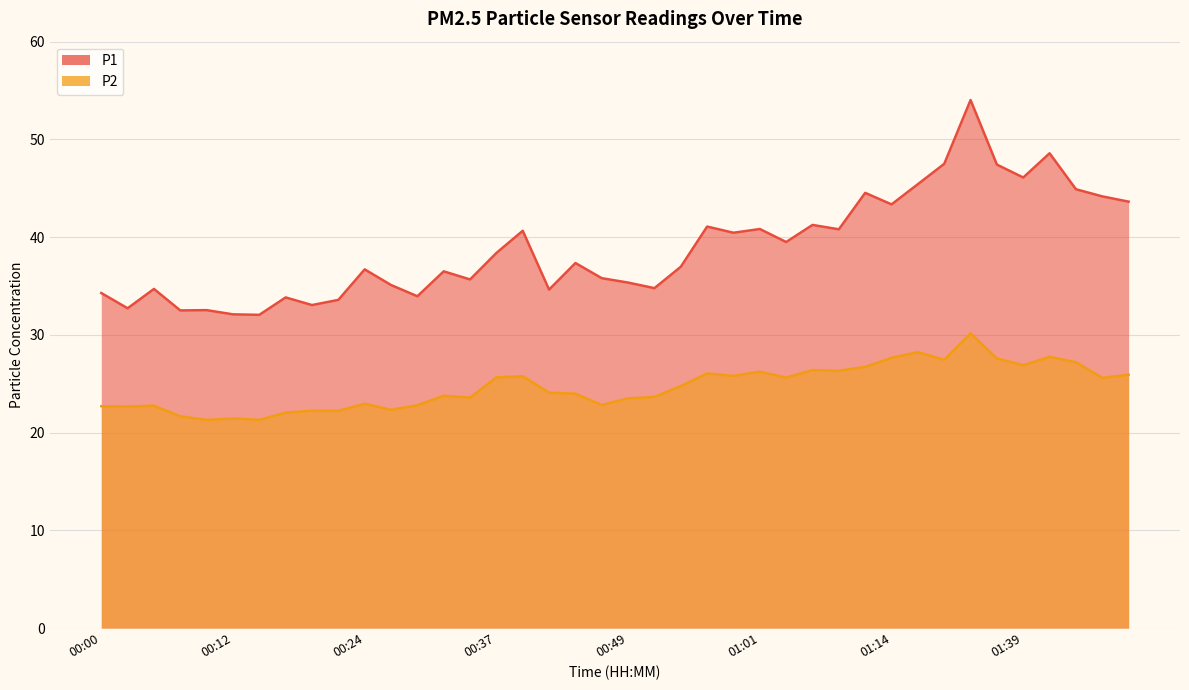

Rank the series by their maximum value, from lowest to highest.

P2, P1